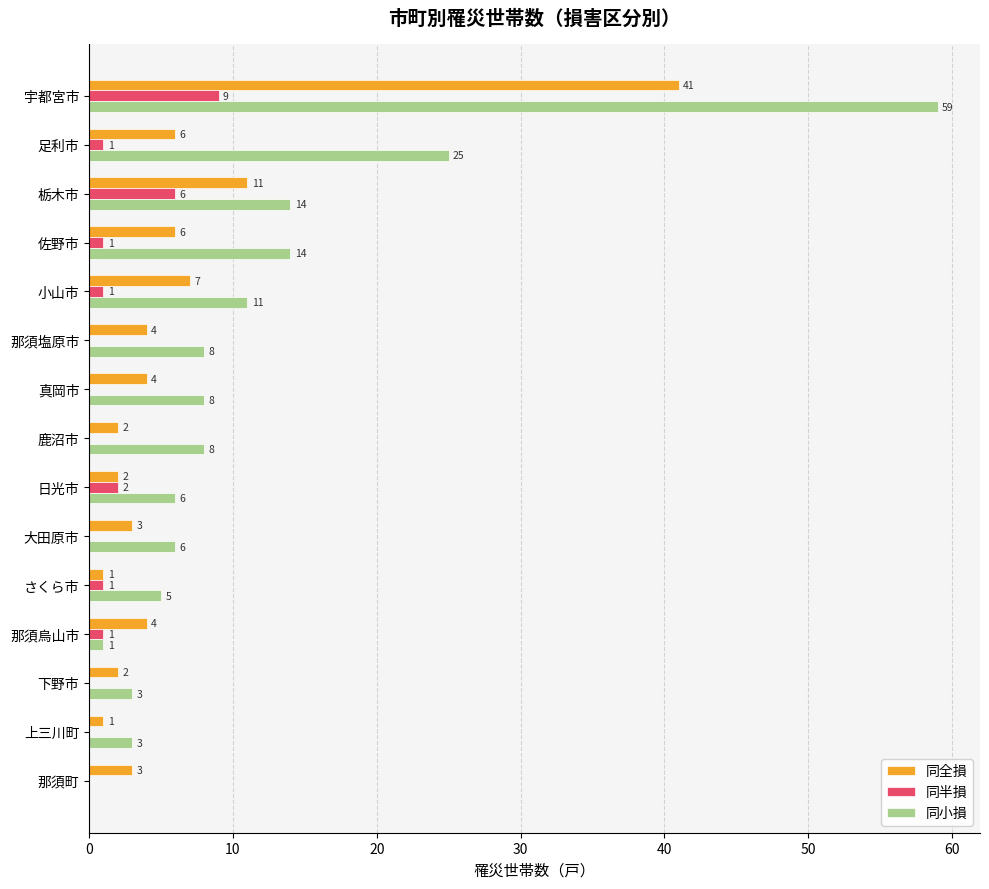

Which category has the highest value in the 同全損 series?

宇都宮市